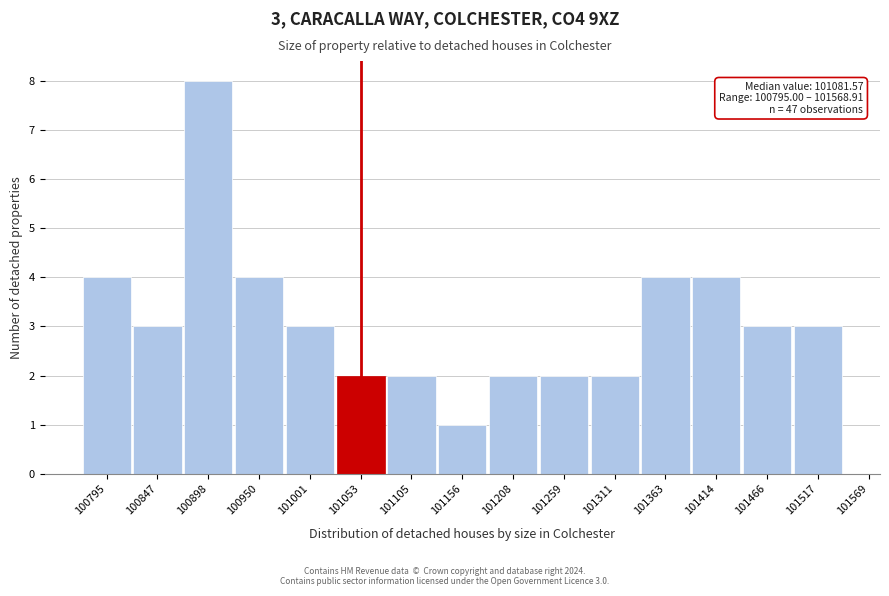

Reading right to left, transcribe all the data shown in this chart.

101517=3	101466=3	101414=4	101363=4	101311=2	101259=2	101208=2	101156=1	101105=2	101053=2	101001=3	100950=4	100898=8	100847=3	100795=4